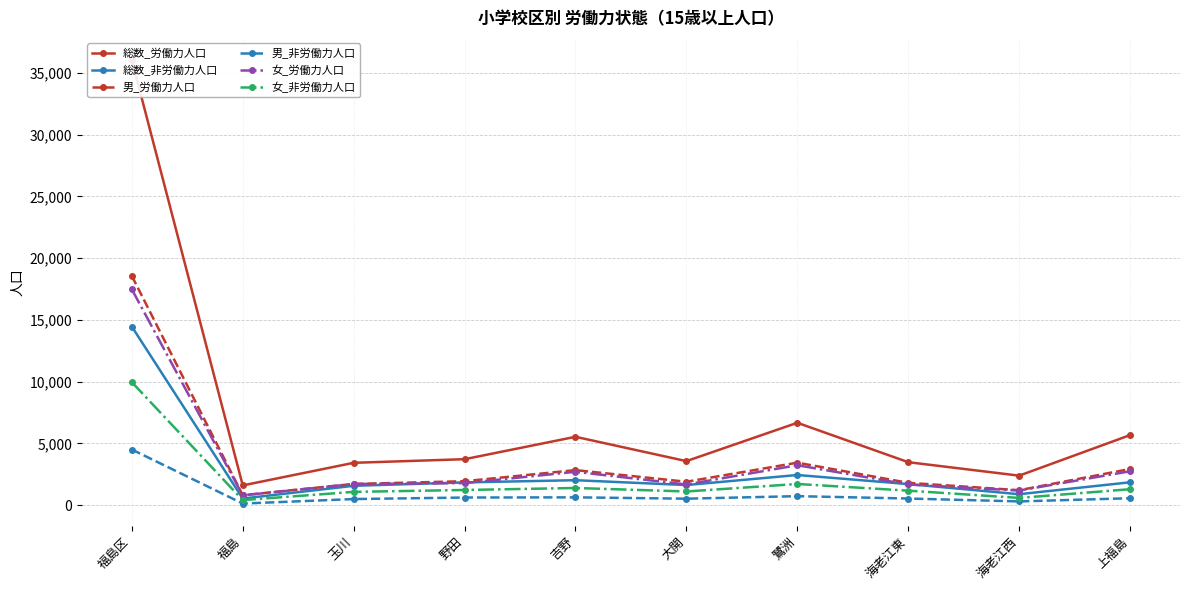

How many distinct data groups are displayed?

6